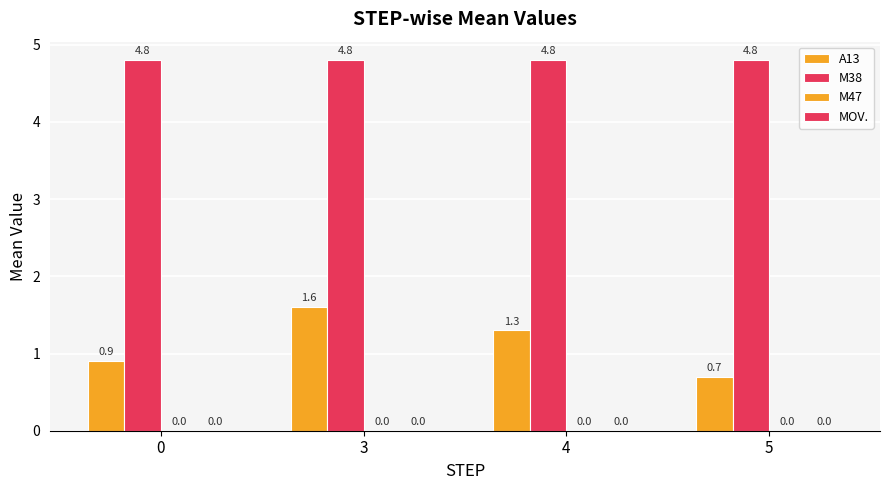

How many groups of bars are there?

4